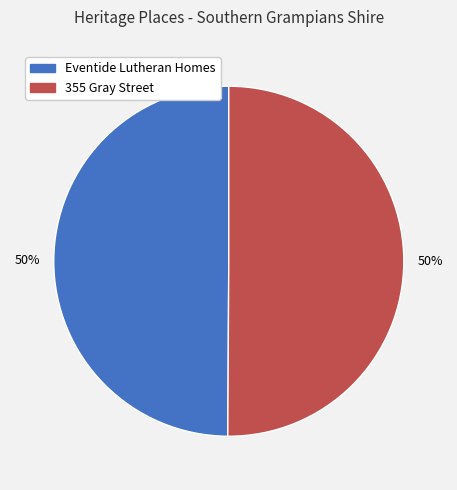

Do 355 Gray Street and Eventide Lutheran Homes together represent more than half of the pie?

Yes